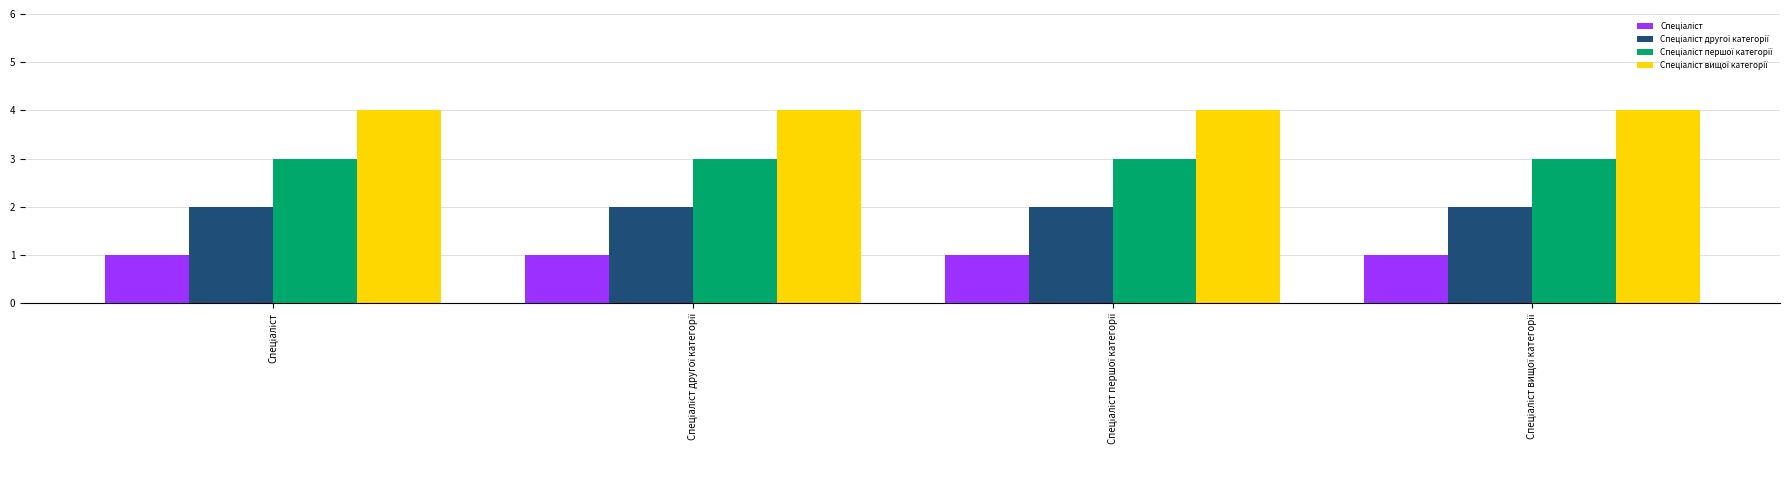

What is the greatest value displayed?

4